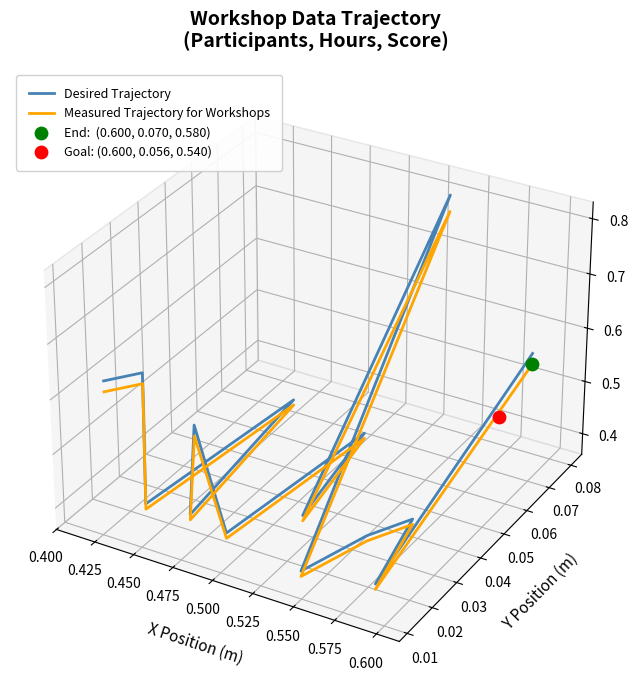

Is the value of Measured Trajectory for Workshops at 0.475 greater than the value of Desired Trajectory at 0.500?

No